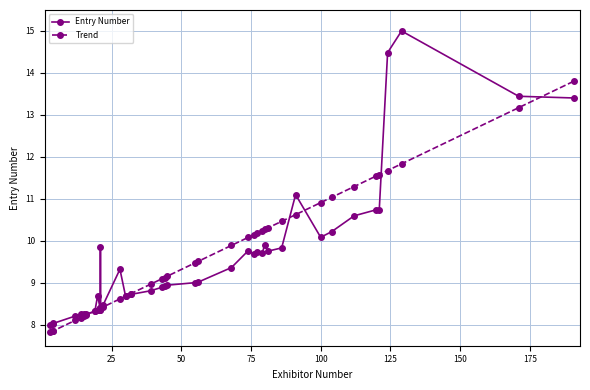

Count the number of categories in the chart.

40